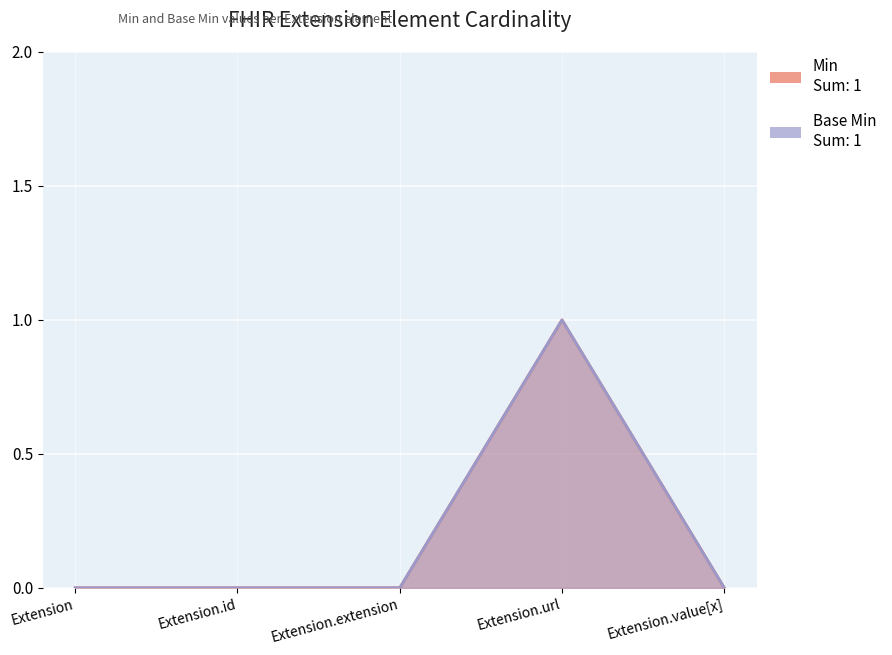

Rank the series at Extension.url from lowest to highest value.

Min, Base Min